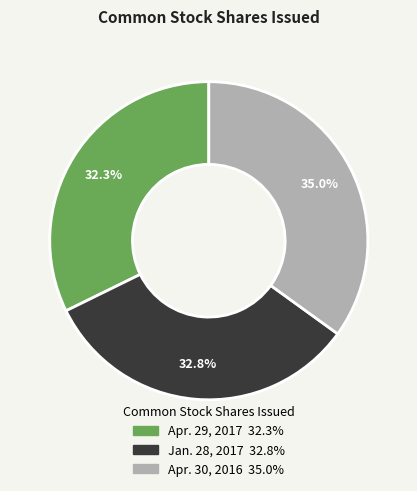

Approximately how many times larger is the value at Apr. 30, 2016 compared to Jan. 28, 2017?

1.1